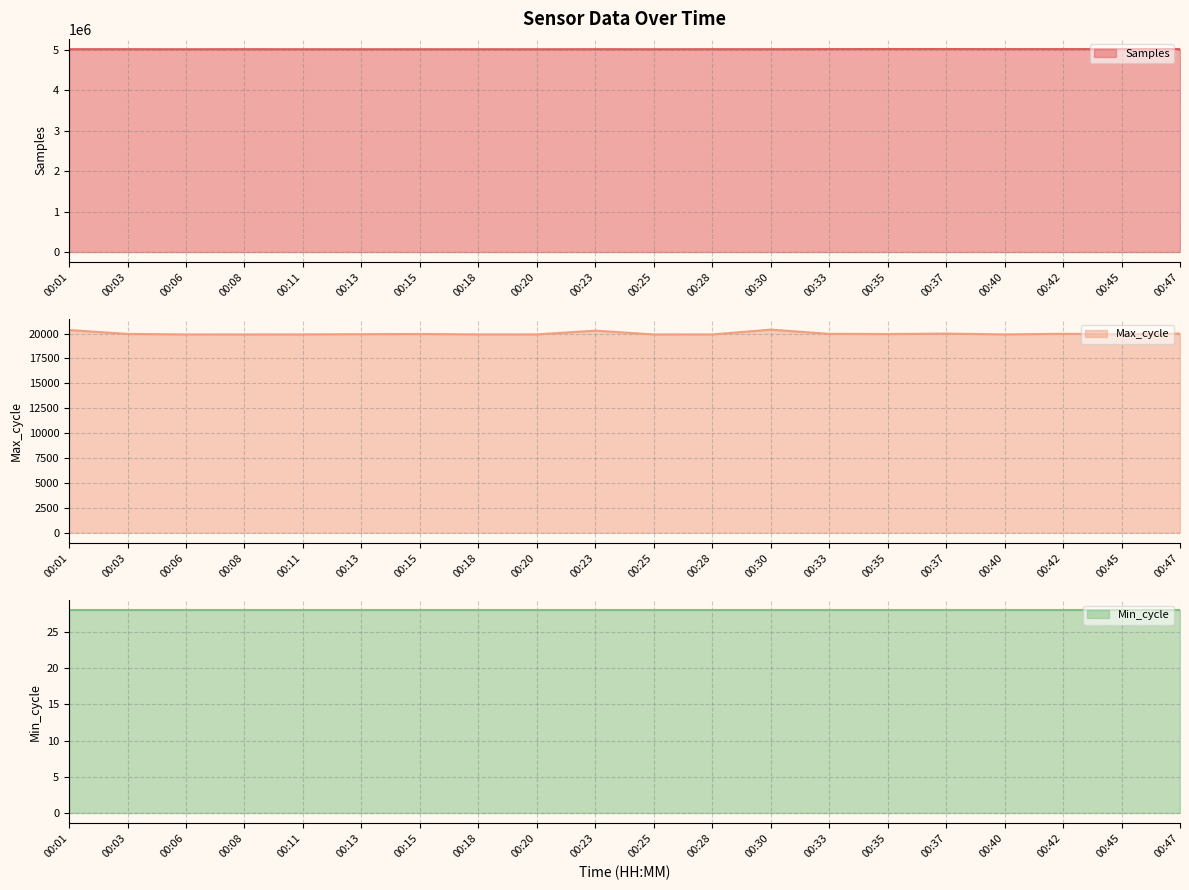

True or false: Max_cycle line and Samples line cross at least once.

False